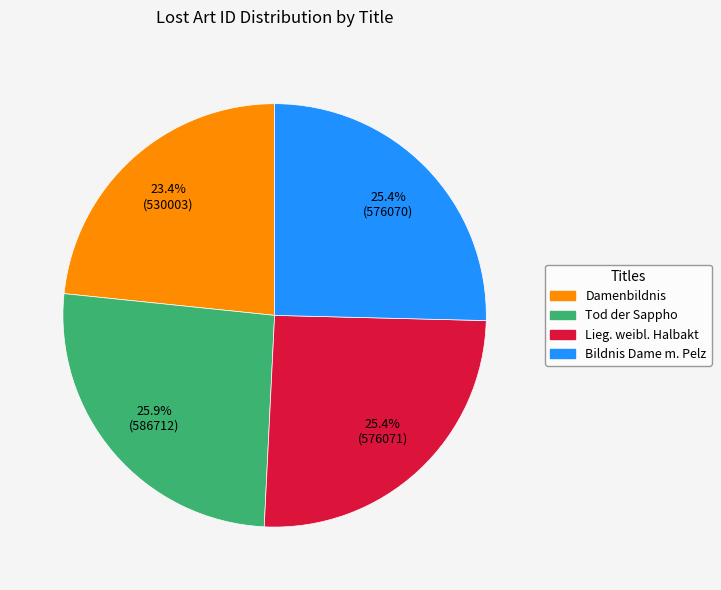

Which slice is the smallest?

Damenbildnis